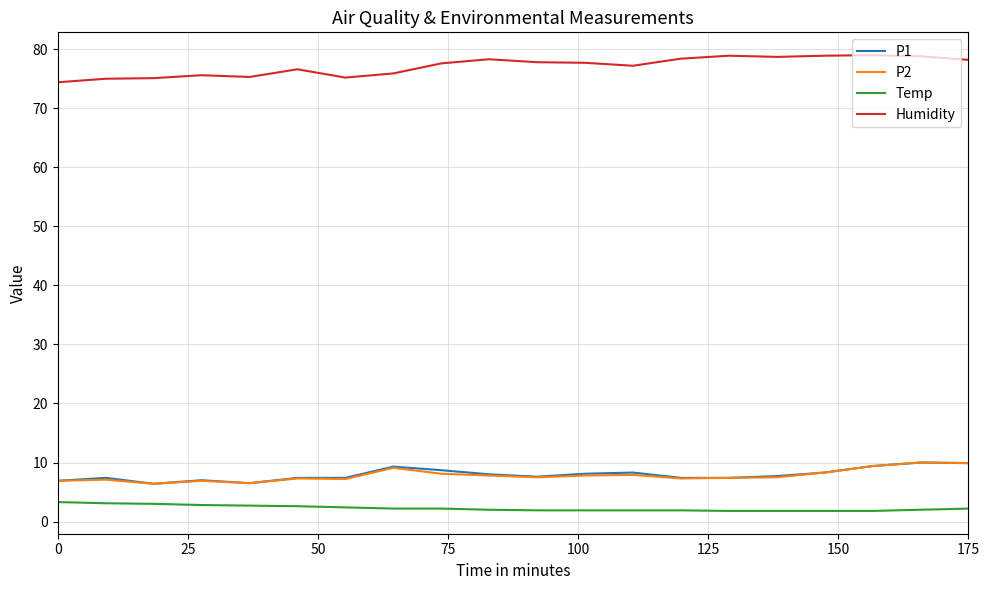

What is the maximum value shown in the chart?

79.0